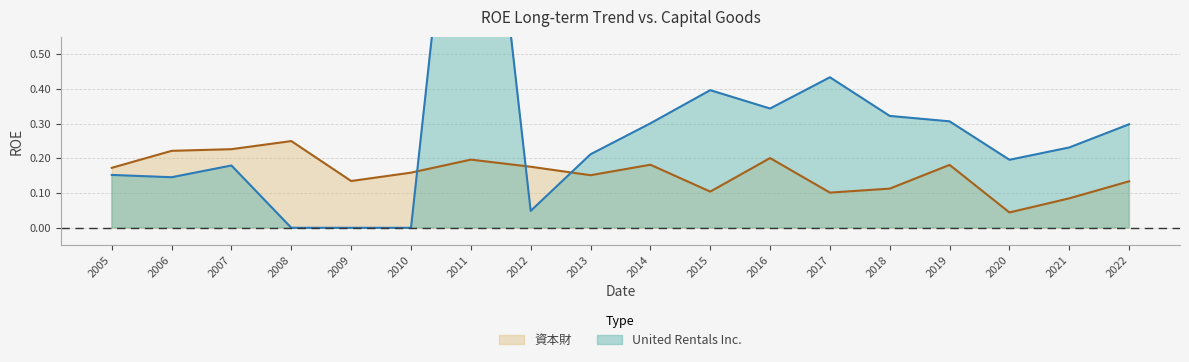

What is the average value of the 資本財 series?

0.2